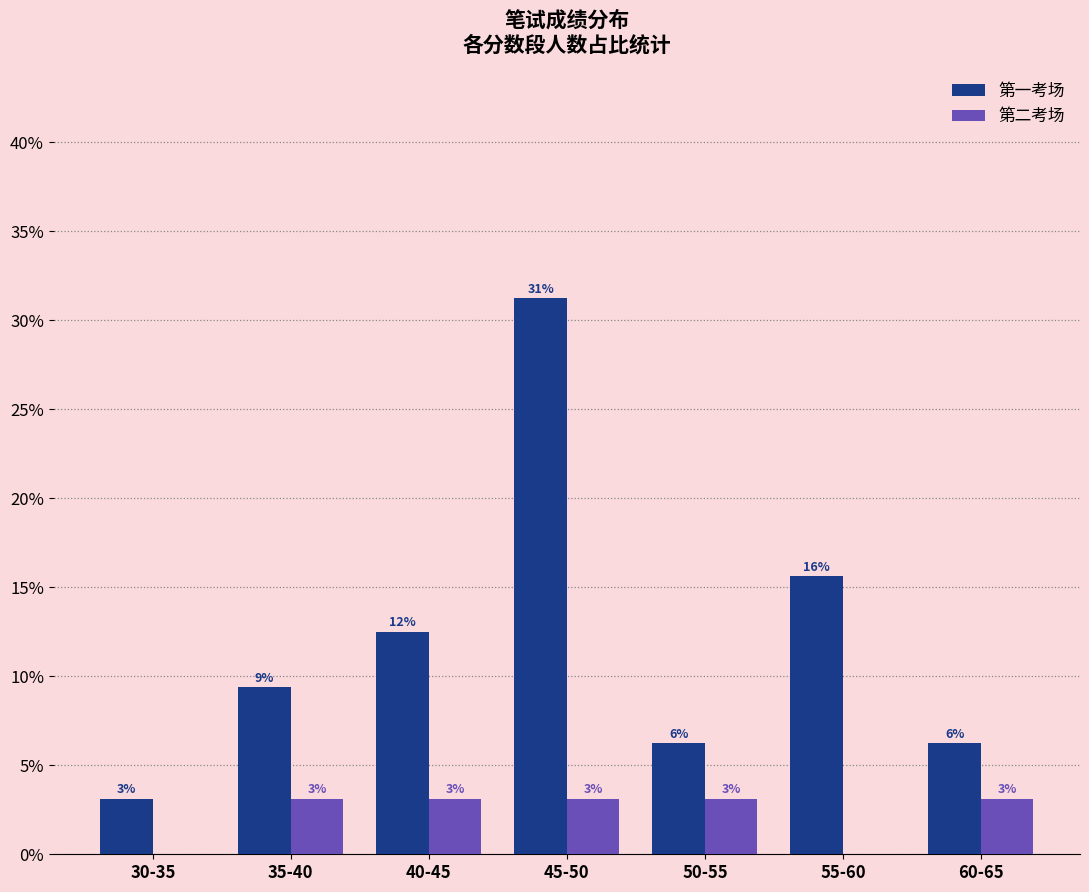

Rank the series by their maximum value, from highest to lowest.

第一考场, 第二考场